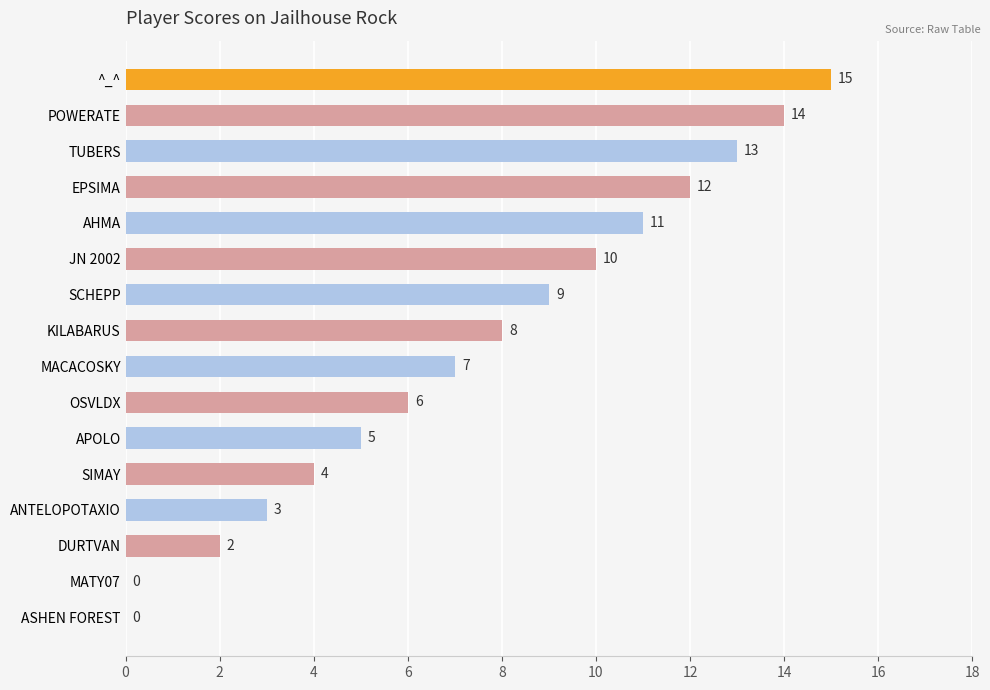

What is the change in value from AHMA to DURTVAN?

-9